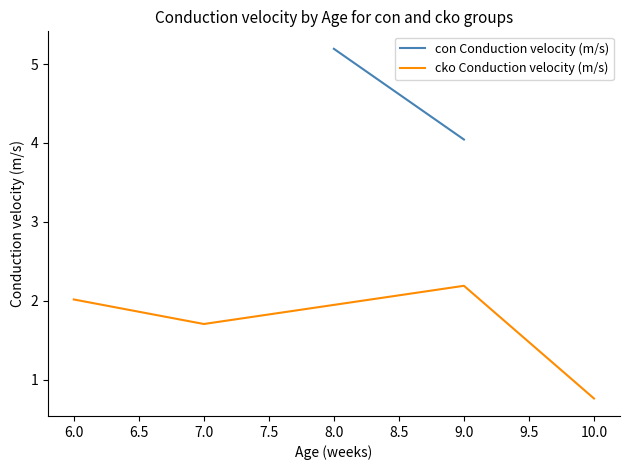

In cko Conduction velocity (m/s), how many points are lower than both neighbors (excluding endpoints)?

1